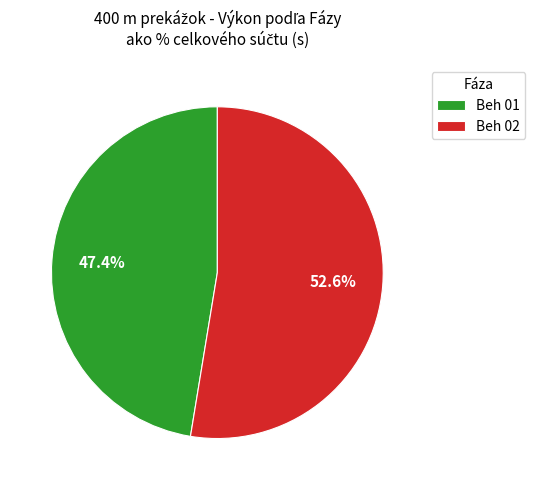

Rank the categories by value from highest to lowest.

Beh 02, Beh 01